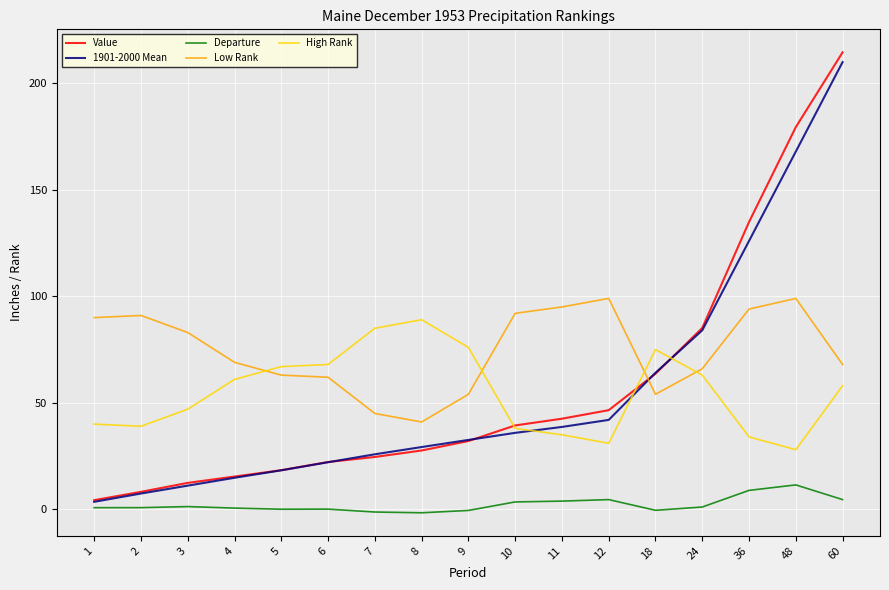

What is the total value across all series at 10?

208.8